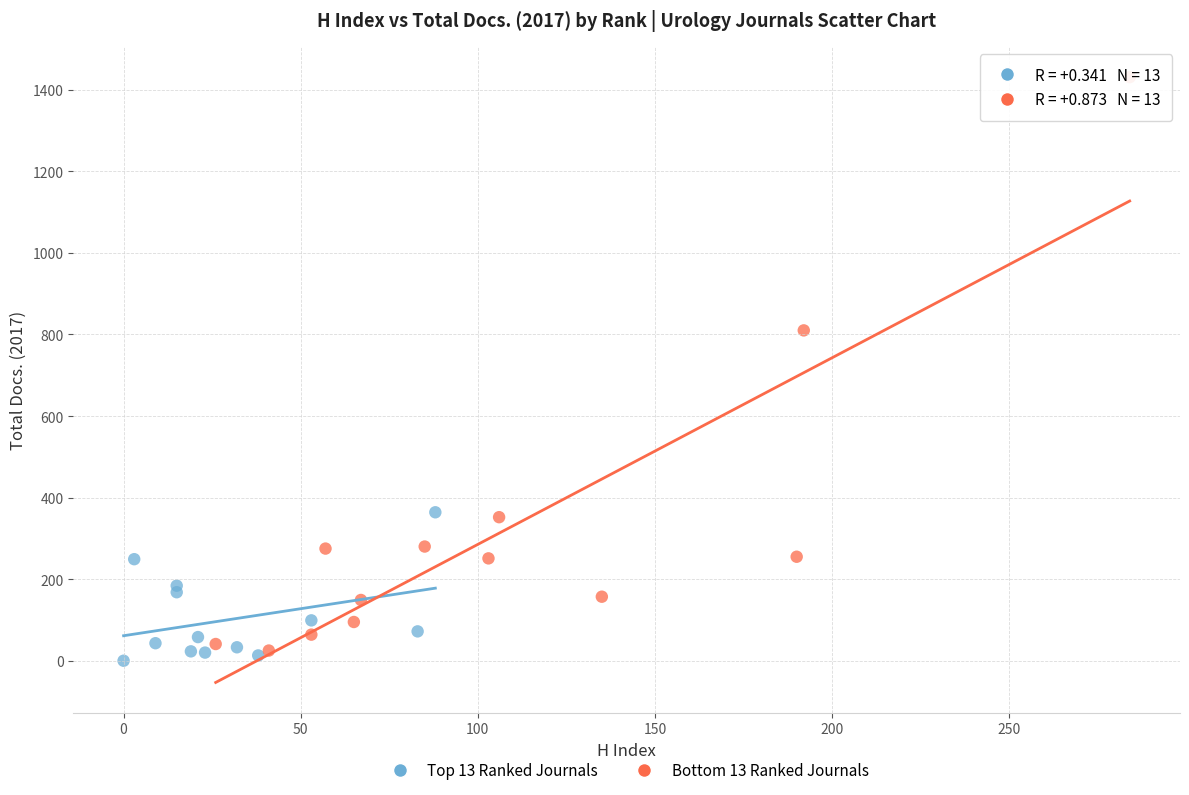

Which series has the widest spread of Y values?

Bottom 13 Ranked Journals